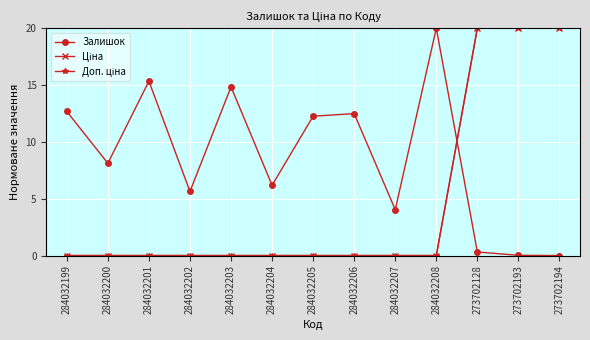

Does the chart have visible grid lines?

Yes